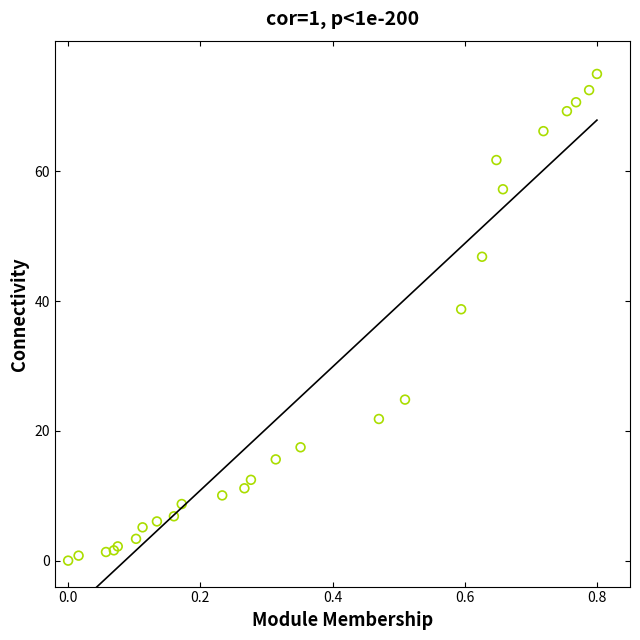

What Y value in the scatter plot is closest to 37?

38.7